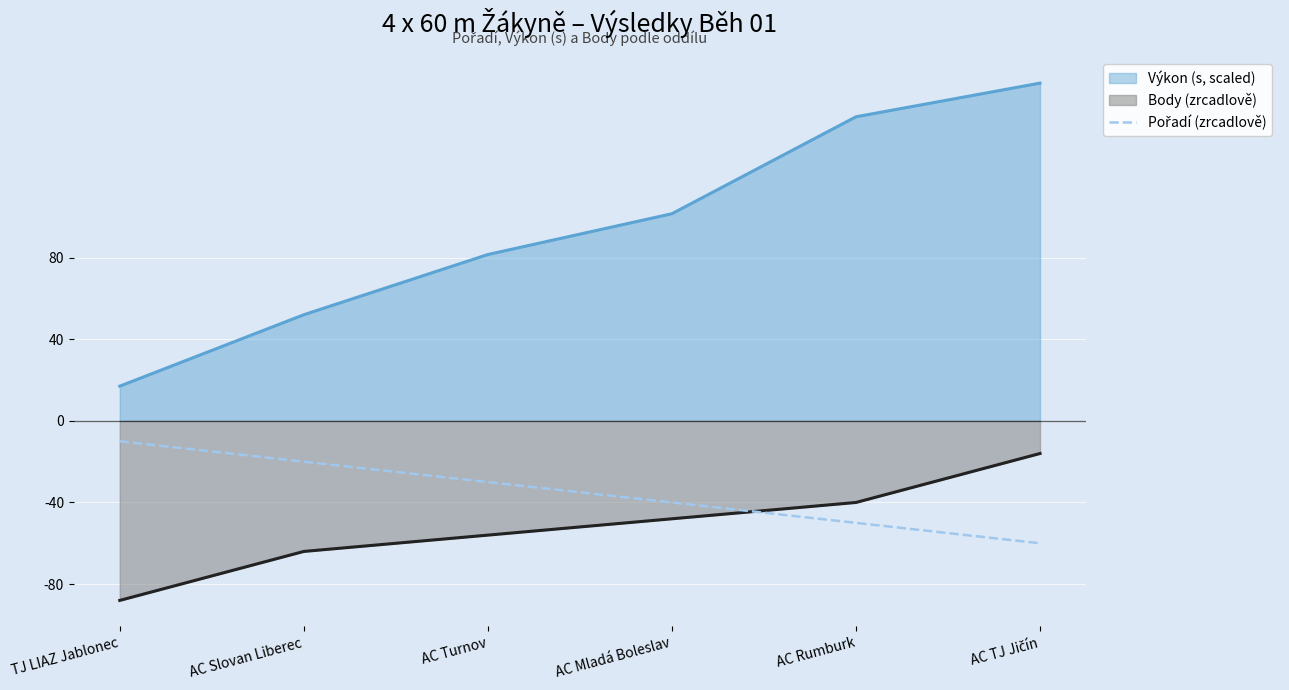

Read the Výkon (s, scaled) value at AC Mladá Boleslav.

101.5